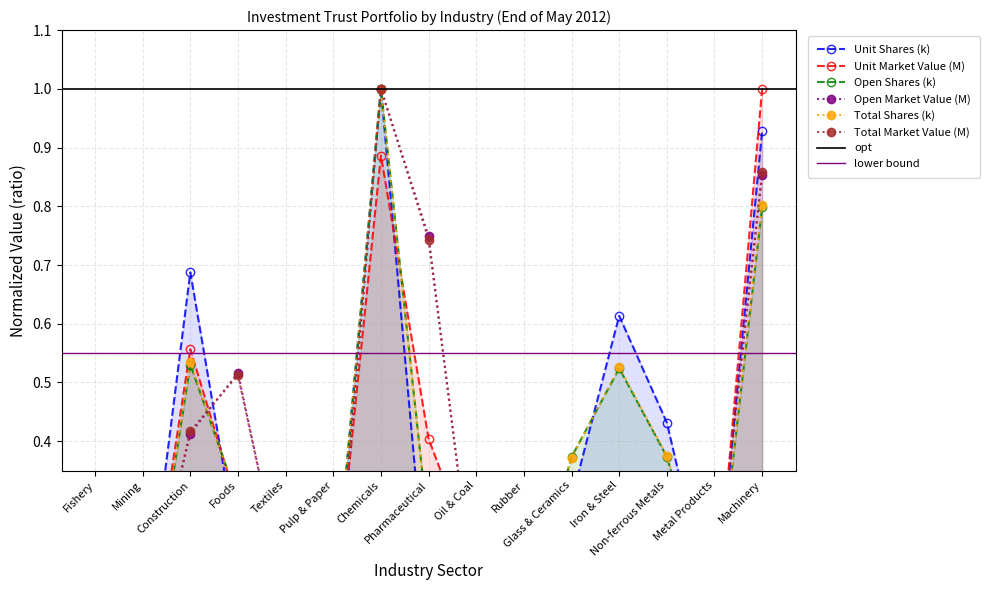

After their last crossing, which series has the higher values: Total Market Value (M) or Open Shares (k)?

Total Market Value (M)